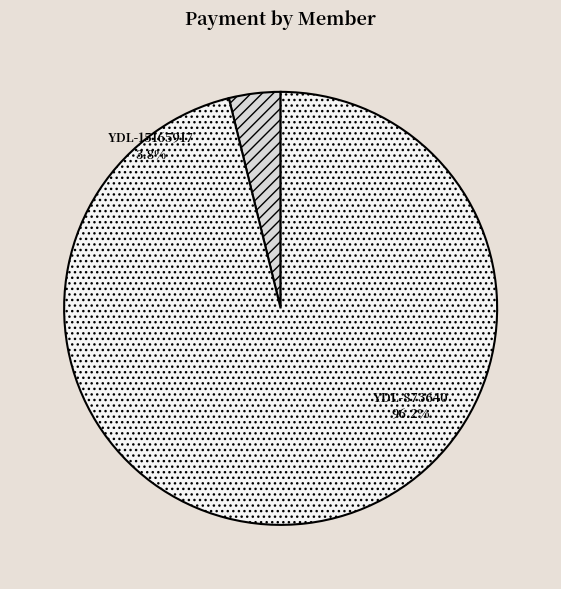

To the nearest percent, what is the combined percentage of YDL-873640 and YDL-15165917?

100%